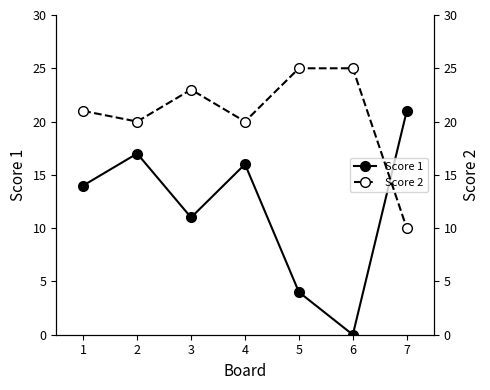

What is the average value of the Score 2 series?

21